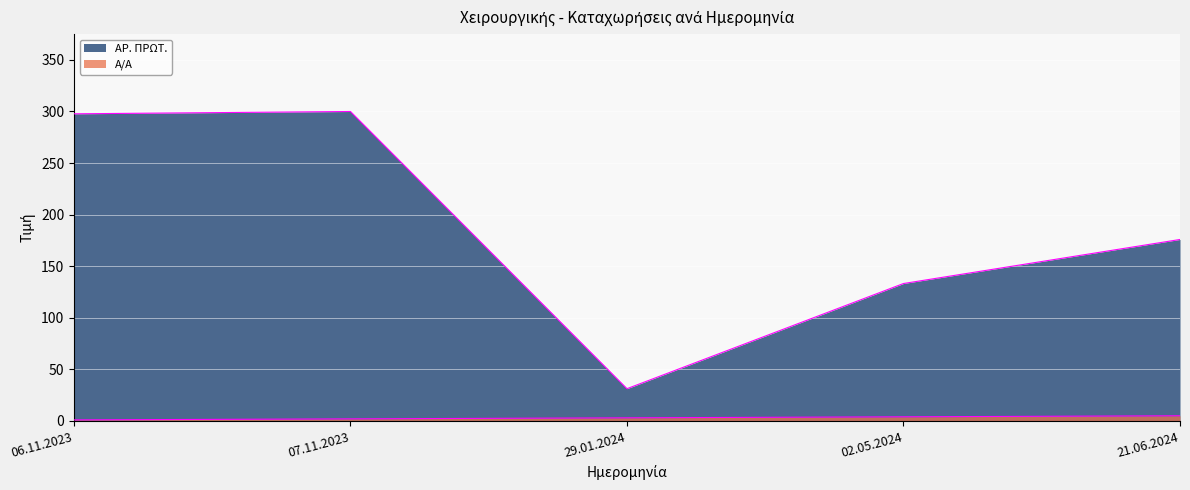

Rank the series by their maximum value, from lowest to highest.

Α/Α, ΑΡ. ΠΡΩΤ.